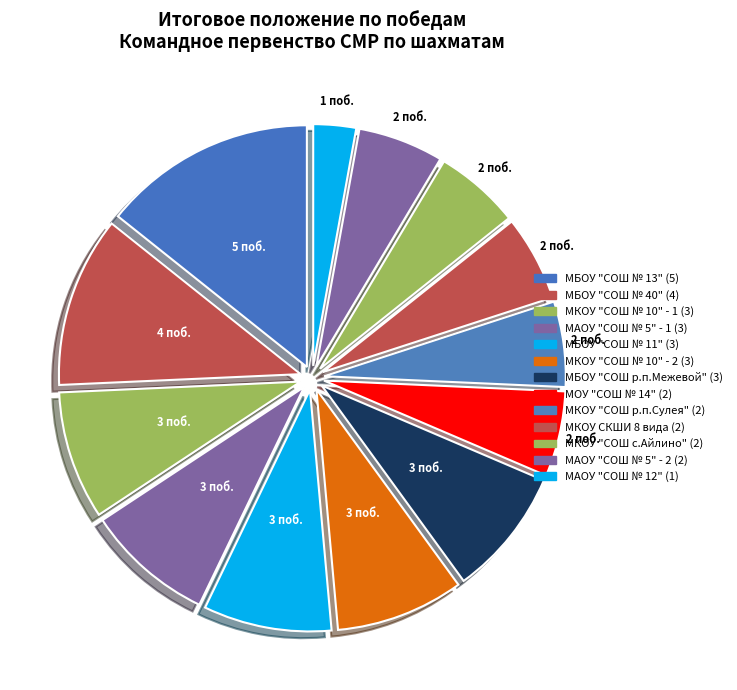

Count the number of slices in the pie.

13